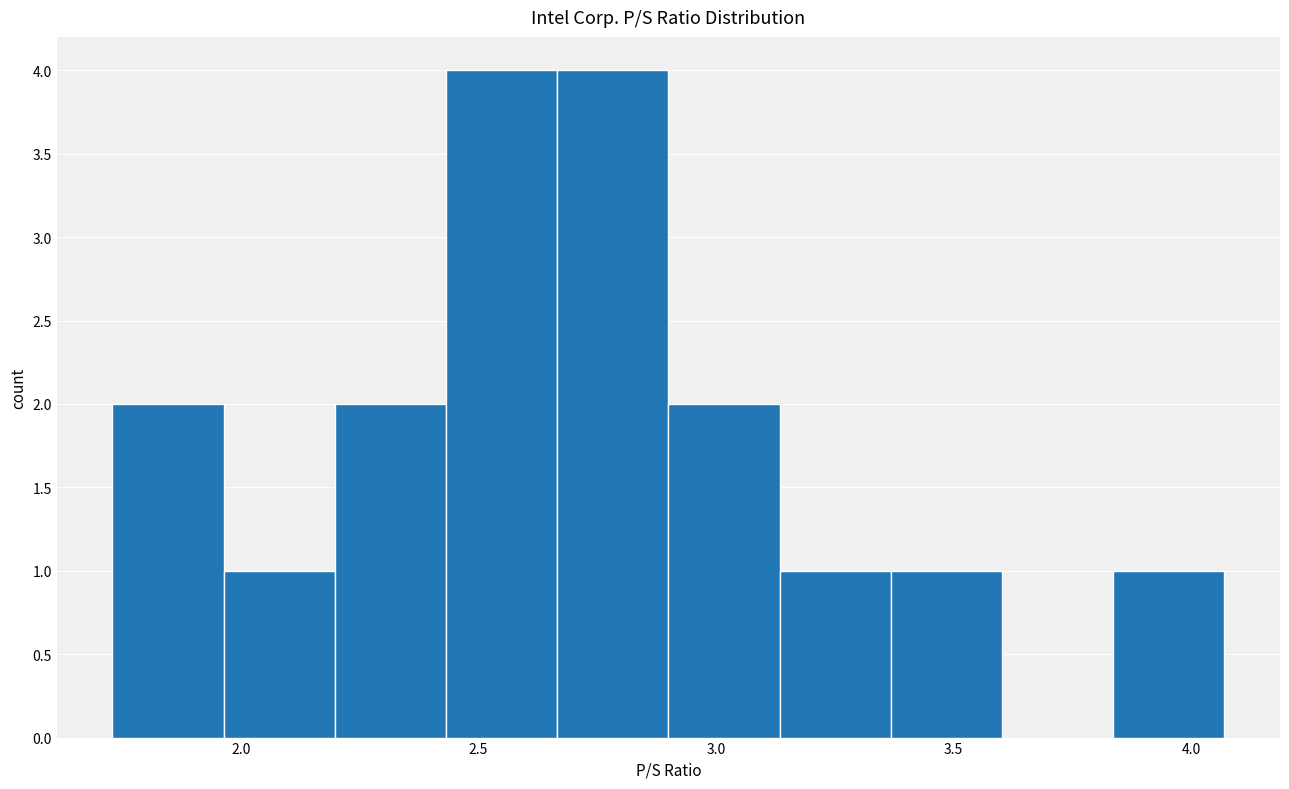

Reading left to right, transcribe this chart: for each bar, give the range it covers on the x-axis and its height. Neither the bar edges nor the heights are printed on the chart, so give them approximately, as read against the axes.

1.75 to 1.95: 2
1.95 to 2.20: 1
2.20 to 2.45: 2
2.45 to 2.65: 4
2.65 to 2.90: 4
2.90 to 3.15: 2
3.15 to 3.35: 1
3.35 to 3.60: 1
3.60 to 3.85: 0
3.85 to 4.05: 1